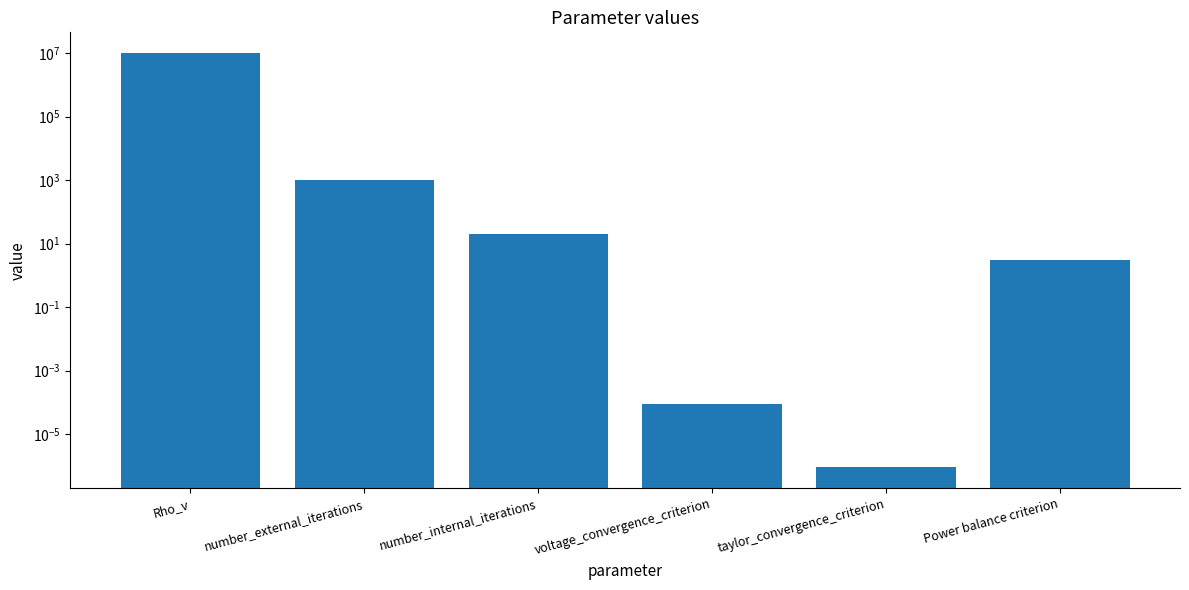

Reading left to right, what are all the values shown in this chart?

Rho_v=10000000.0	number_external_iterations=1000.0	number_internal_iterations=20.0	voltage_convergence_criterion=0.0	taylor_convergence_criterion=0.0	Power balance criterion=3.0